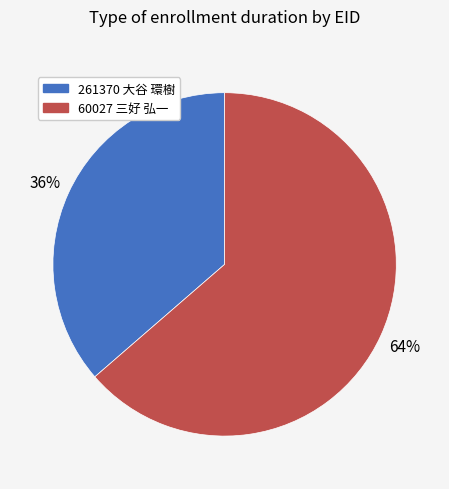

Is there a majority slice in this chart?

Yes